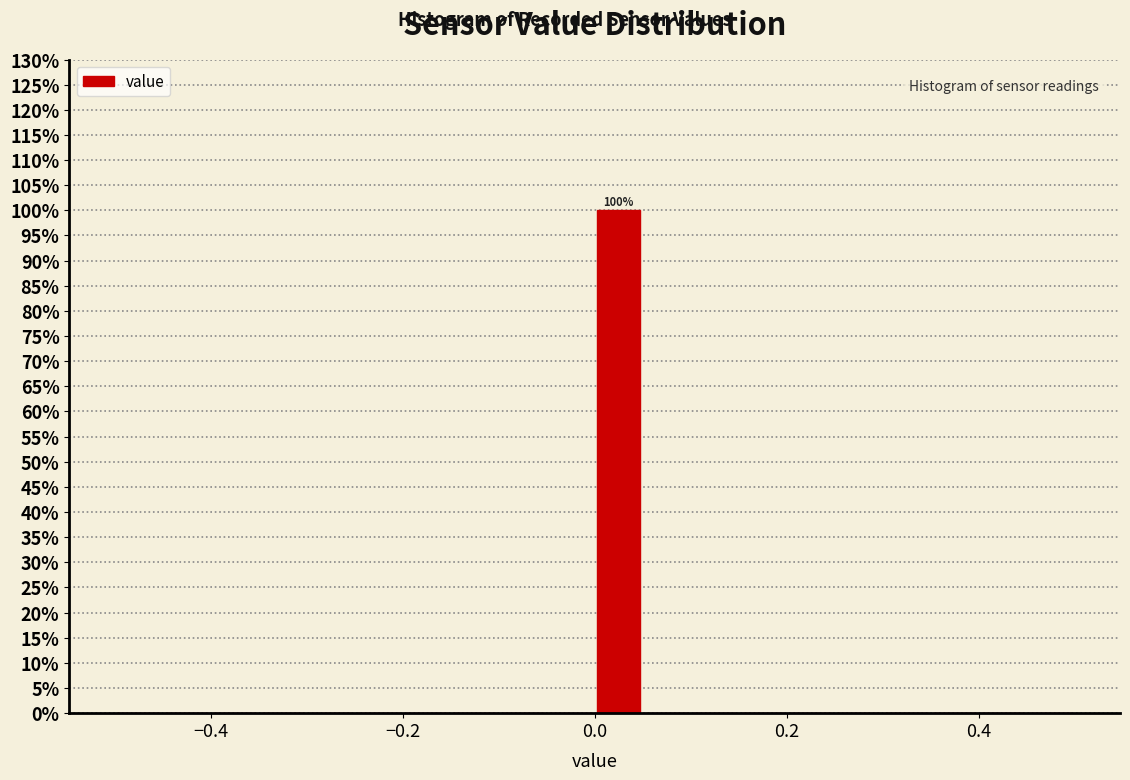

Around what value on the x-axis is the tallest bar? Give the approximate position of its centre, as read against the axis.

0.02